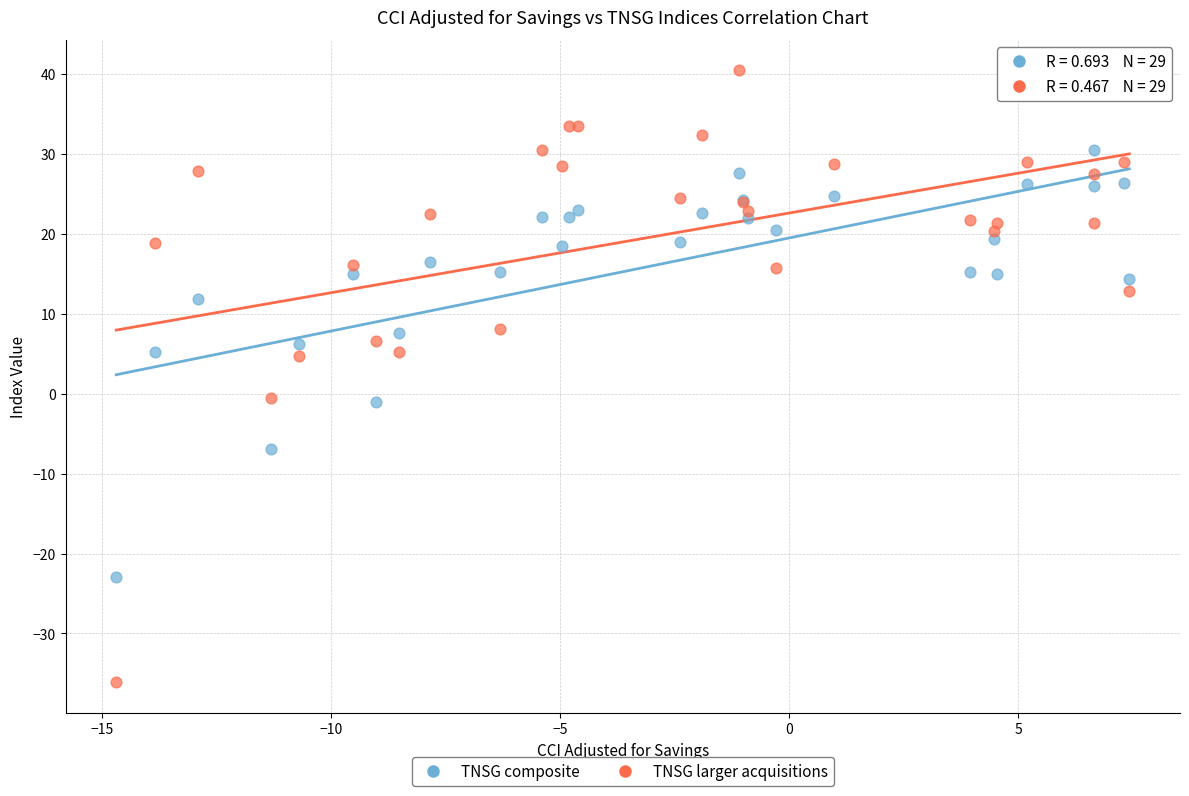

Which series reaches the minimum Y coordinate?

TNSG larger acquisitions